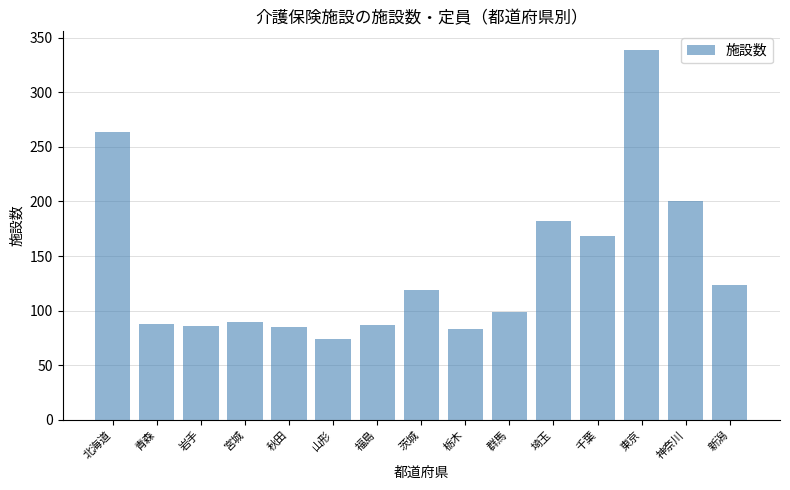

Which has a higher value, 山形 or 茨城?

茨城